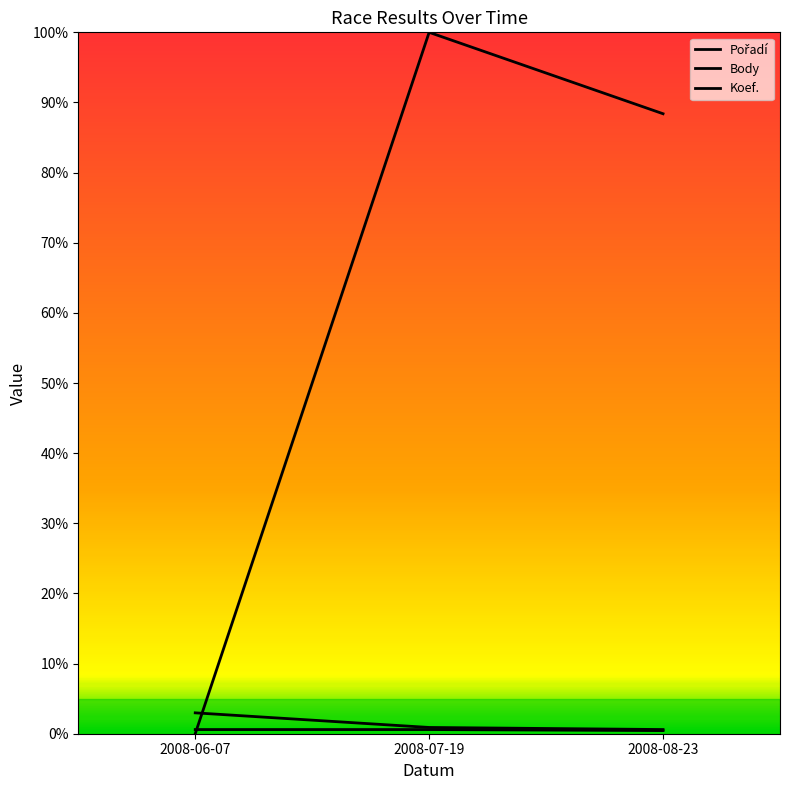

The value of Pořadí at 2008-07-19 is 0.0. True or false?

True